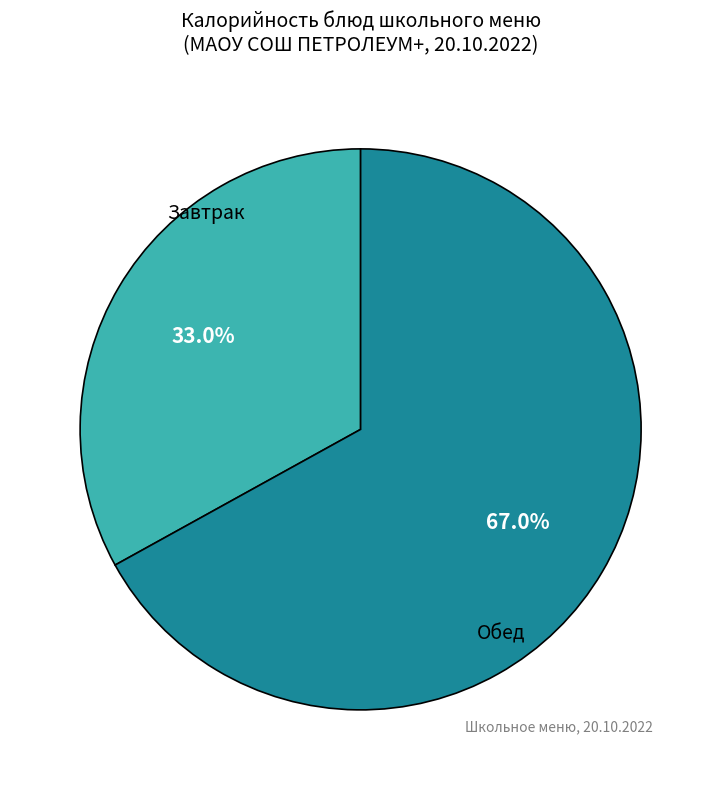

Is there a majority slice in this chart?

Yes